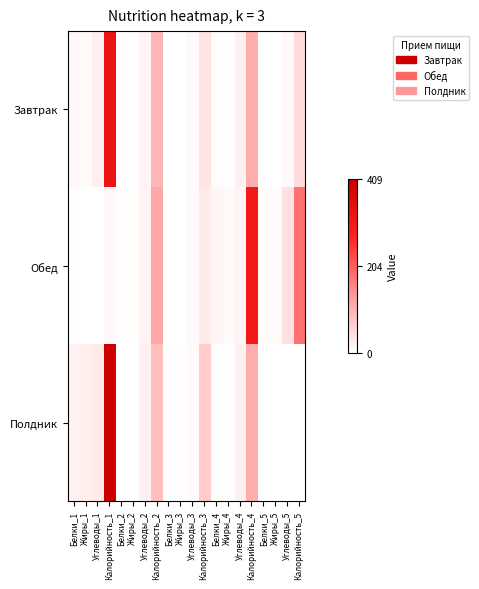

Rank the series at Жиры_4 from lowest to highest value.

Завтрак, Полдник, Обед